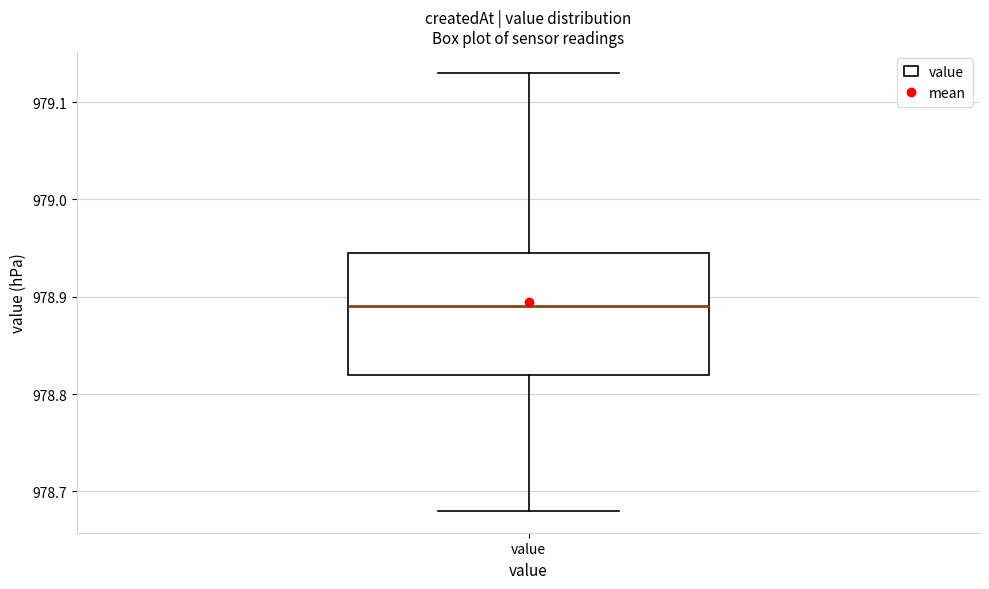

Where is the lower edge of the box for value on the y-axis? The values are not printed on the chart, so give them approximately, as read against the axis.

978.82